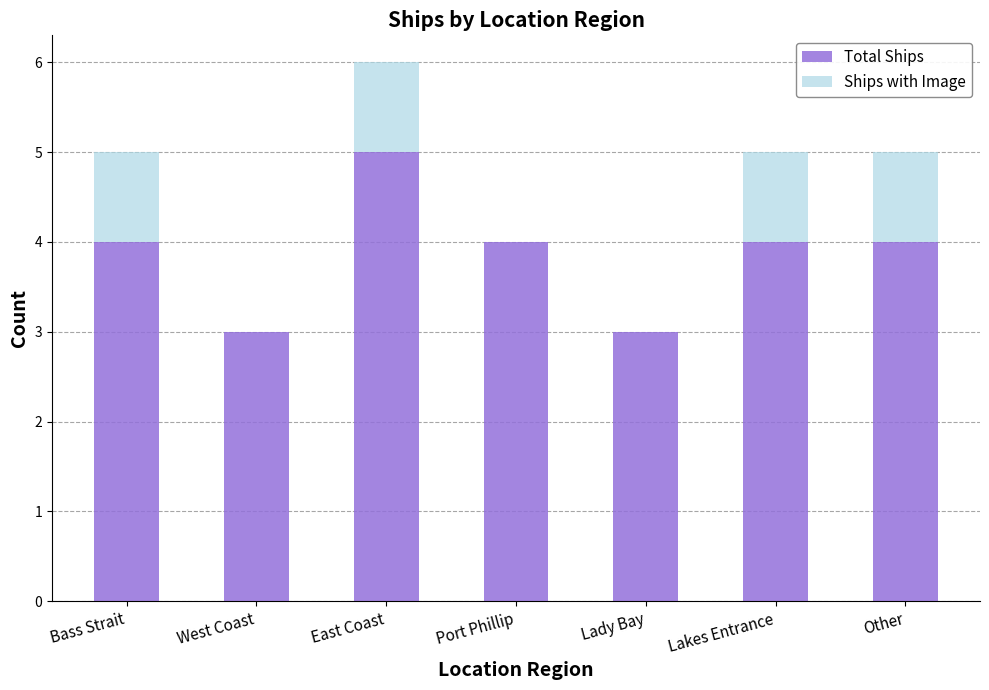

Reading right to left, list the values for the Total Ships series.

Other=4	Lakes Entrance=4	Lady Bay=3	Port Phillip=4	East Coast=5	West Coast=3	Bass Strait=4